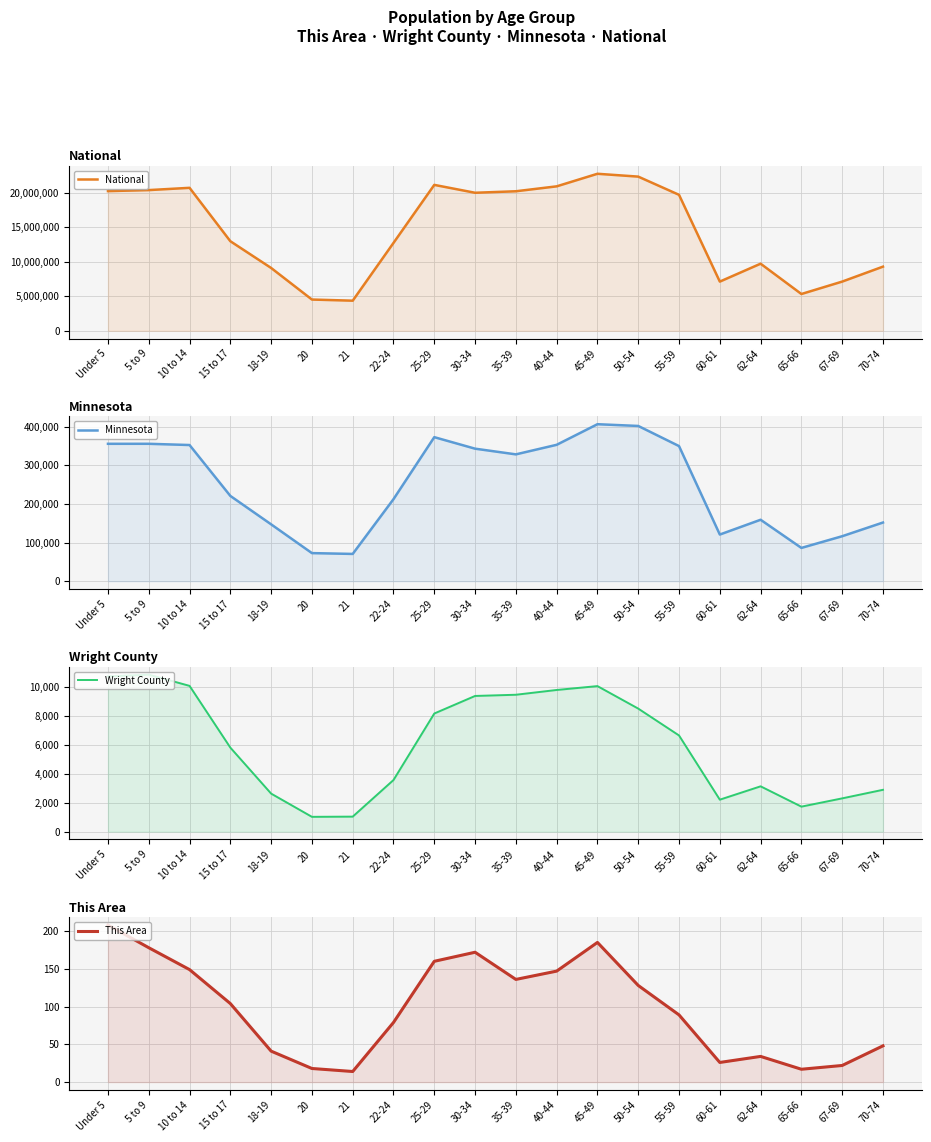

Which has a higher value, 45-49 or 50-54?

45-49